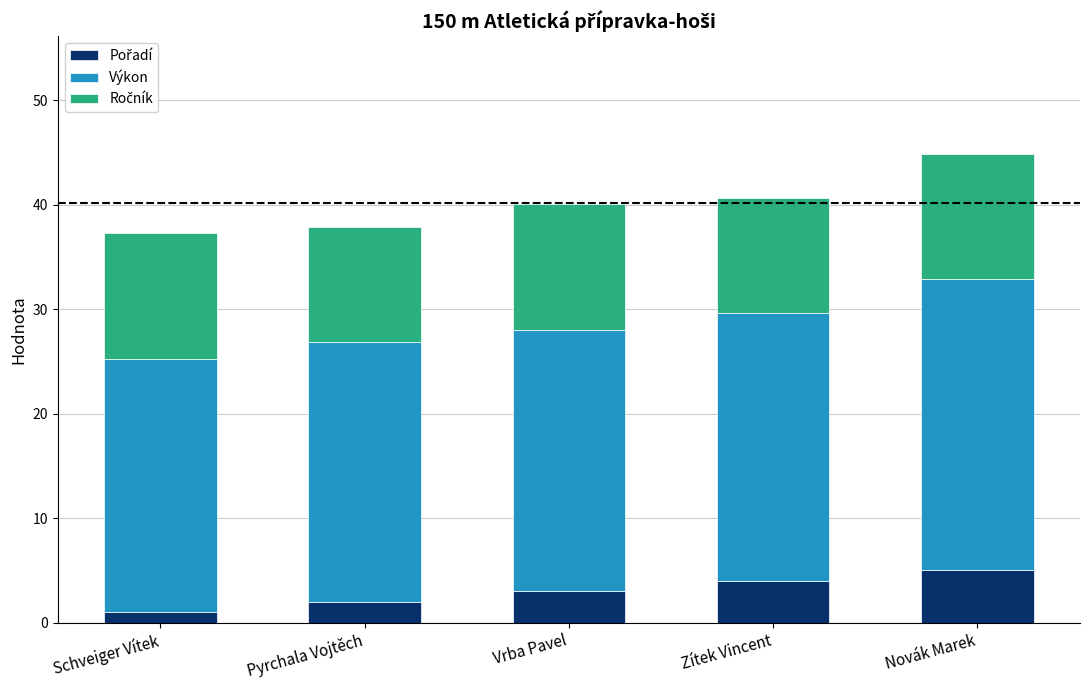

True or false: Ročník has a value of 17.4 at Pyrchala Vojtěch.

False